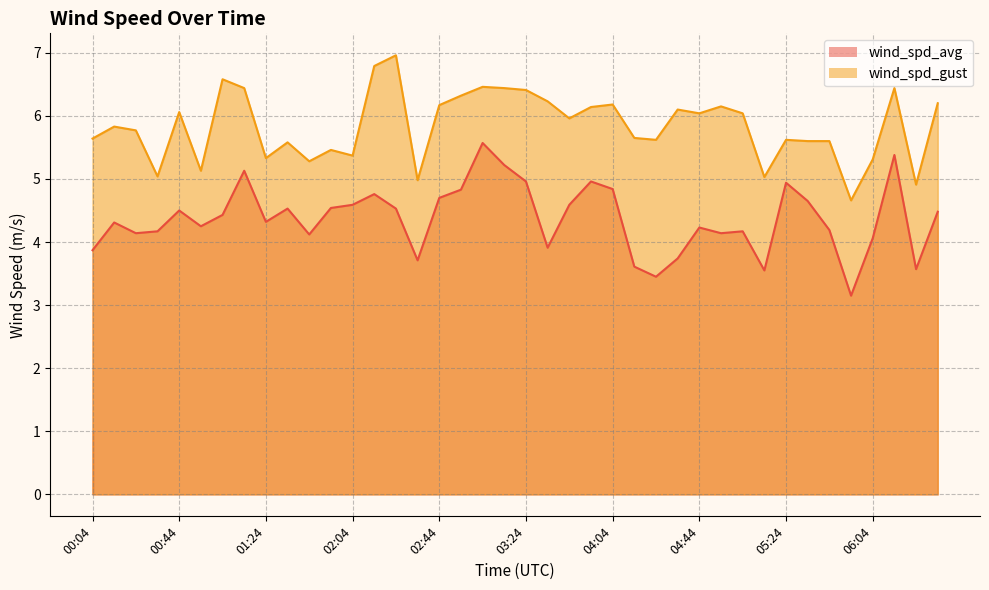

Reading left to right, what are all the values shown in this chart?

wind_spd_avg: 00:04=3.9	00:14=4.3	00:24=4.1	00:34=4.2	00:44=4.5	00:54=4.2	01:04=4.4	01:14=5.1	01:24=4.3	01:34=4.5	01:44=4.1	01:54=4.5	02:04=4.6	02:14=4.8	02:24=4.5	02:34=3.7	02:44=4.7	02:54=4.8	03:04=5.6	03:14=5.2	03:24=5.0	03:34=3.9	03:44=4.6	03:54=5.0	04:04=4.8	04:14=3.6	04:24=3.5	04:34=3.7	04:44=4.2	04:54=4.1	05:04=4.2	05:14=3.5	05:24=4.9	05:34=4.7	05:44=4.2	05:54=3.1	06:04=4.1	06:14=5.4	06:24=3.6	06:34=4.5
wind_spd_gust: 00:04=5.6	00:14=5.8	00:24=5.8	00:34=5.0	00:44=6.1	00:54=5.1	01:04=6.6	01:14=6.4	01:24=5.3	01:34=5.6	01:44=5.3	01:54=5.5	02:04=5.4	02:14=6.8	02:24=7.0	02:34=5.0	02:44=6.2	02:54=6.3	03:04=6.5	03:14=6.4	03:24=6.4	03:34=6.2	03:44=6.0	03:54=6.1	04:04=6.2	04:14=5.7	04:24=5.6	04:34=6.1	04:44=6.0	04:54=6.2	05:04=6.0	05:14=5.0	05:24=5.6	05:34=5.6	05:44=5.6	05:54=4.7	06:04=5.3	06:14=6.4	06:24=4.9	06:34=6.2